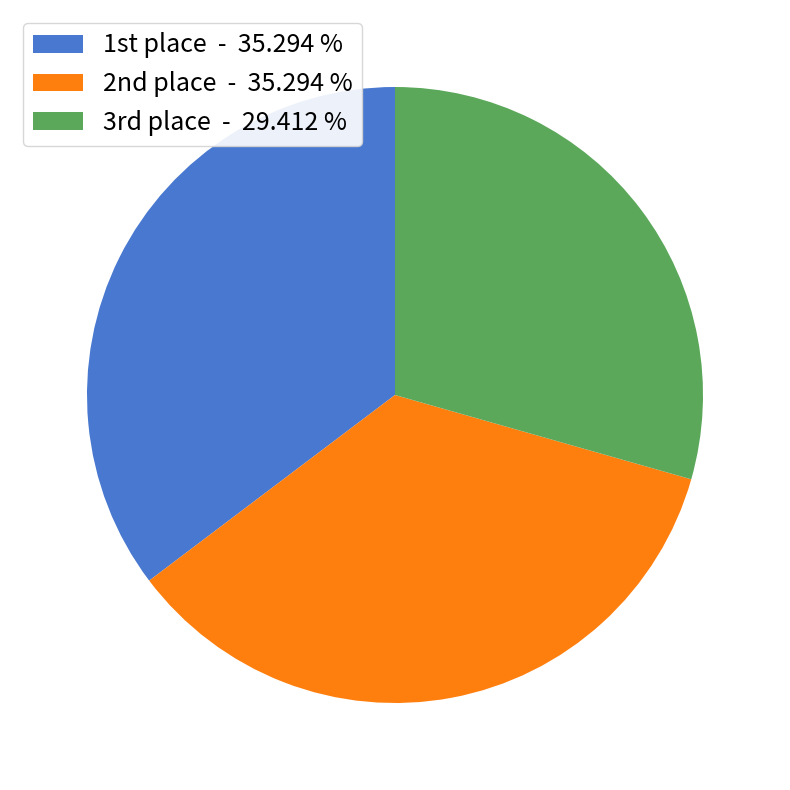

Does any single category account for the majority?

No